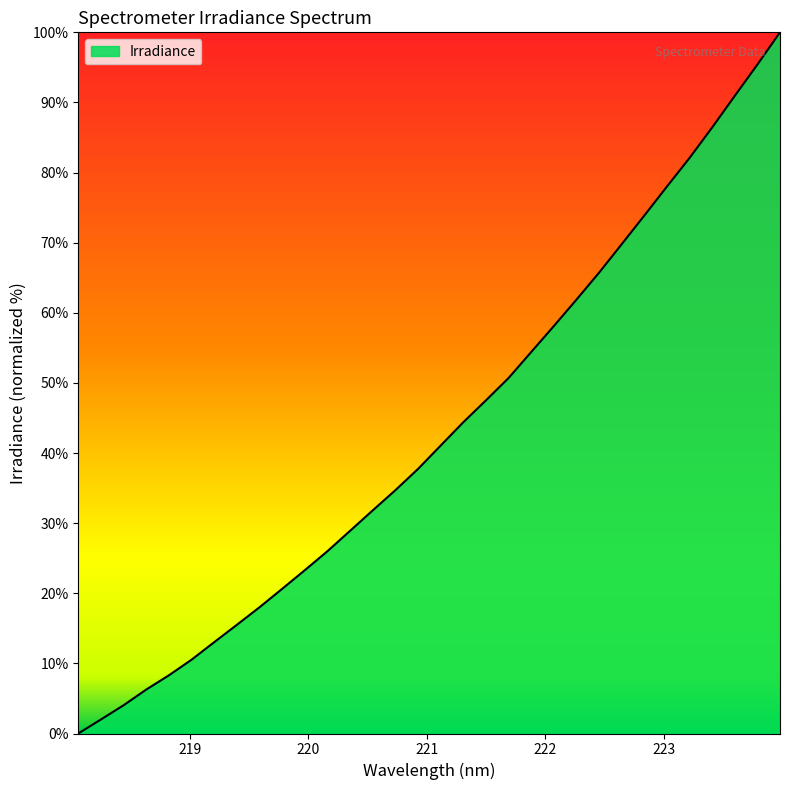

What is the maximum value shown in the chart?

100.0